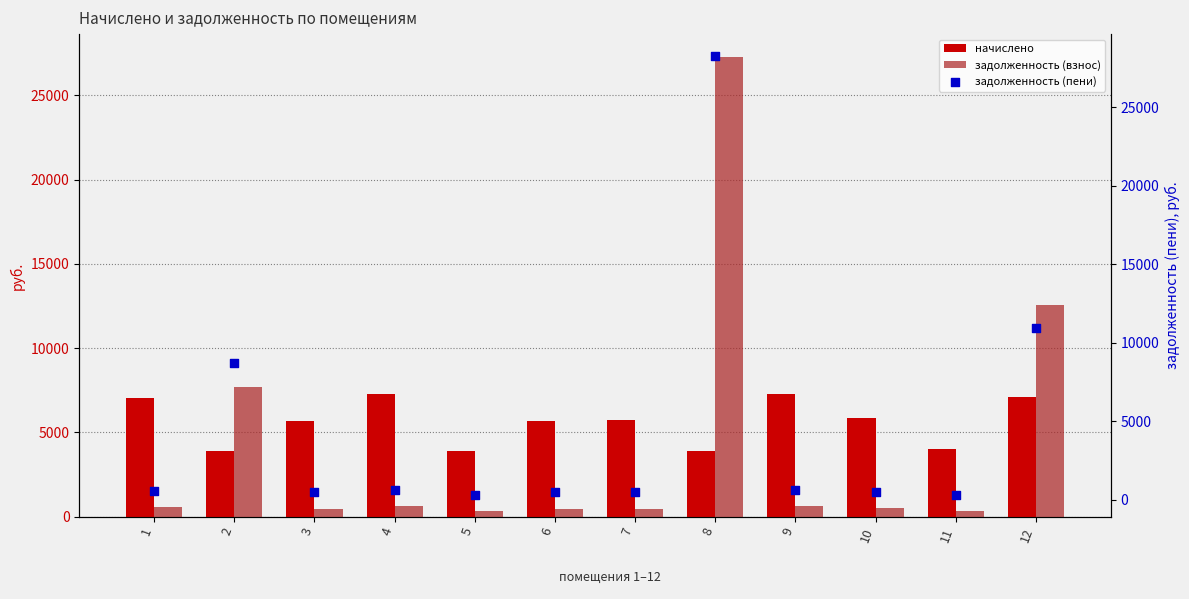

Which series contains the highest Y value?

задолженность (пени)